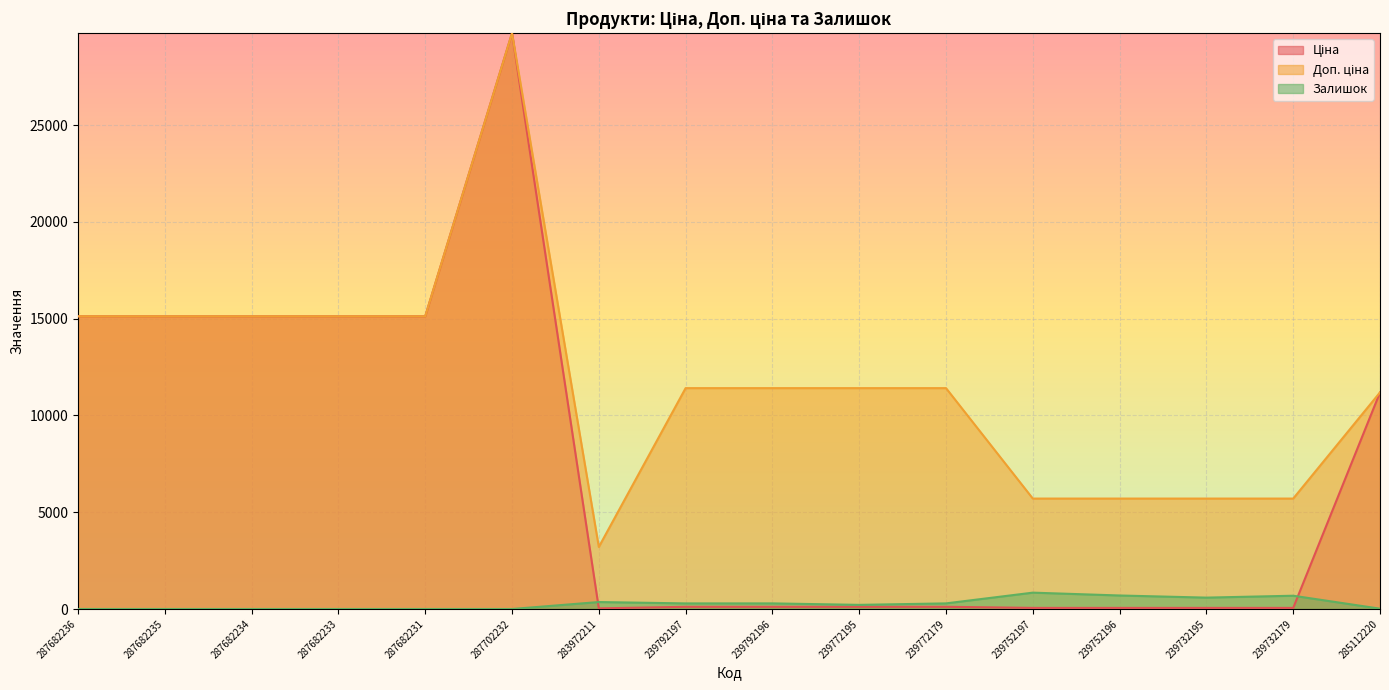

What are all the series names shown in the legend?

Ціна, Доп. ціна, Залишок